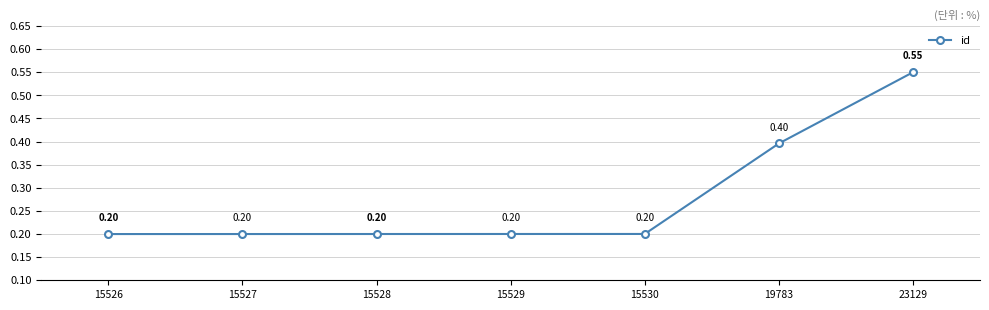

Is it true that the value at 15526 is 0.2?

True